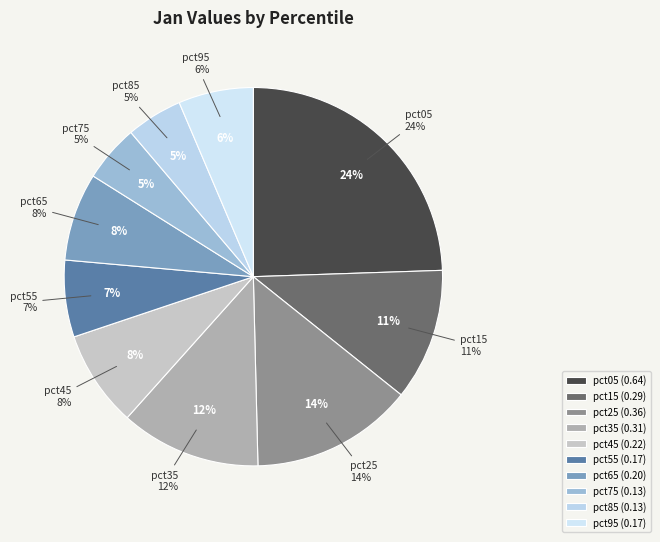

Rank the categories by value from highest to lowest.

pct05, pct25, pct35, pct15, pct45, pct65, pct55, pct95, pct75, pct85